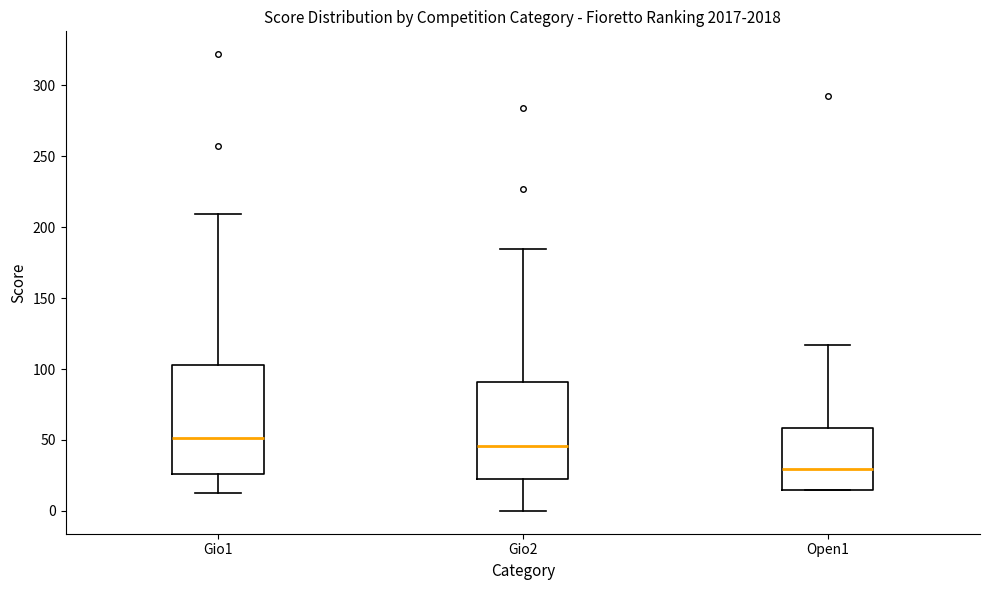

Reading left to right, transcribe this box plot: for each box, give where its median line is, the range the box spans, and where its two whiskers end, as read against the y-axis. The values are not printed on the chart, so give them approximately, as read against the axis.

Gio1: median 50, box 25 to 105, whiskers 15 to 210
Gio2: median 45, box 25 to 90, whiskers 0 to 185
Open1: median 30, box 15 to 60, whiskers 15 to 115